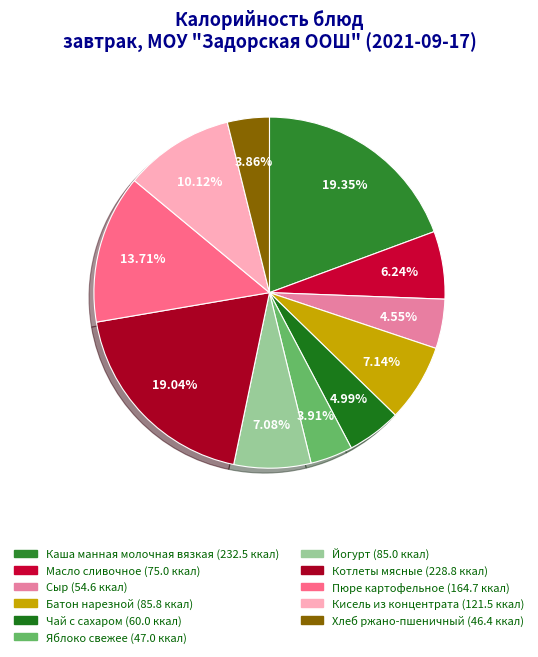

The Йогурт slice represents 7% of the pie. True or false?

True